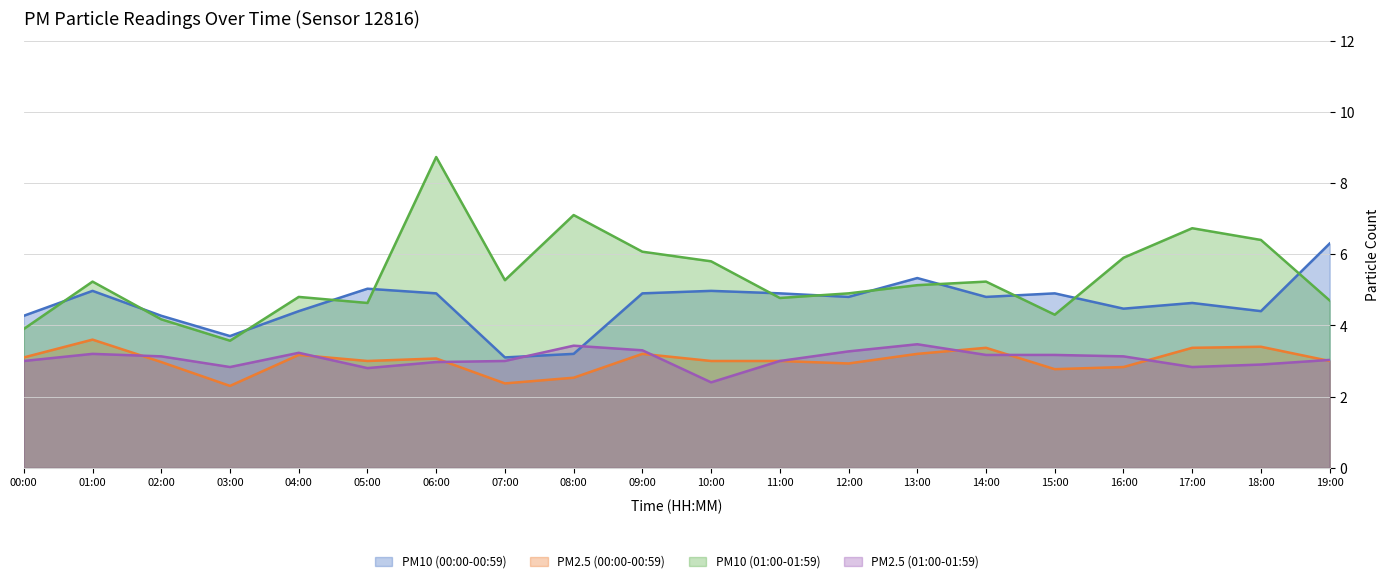

Where do P1 and P1_h1 first cross each other?

00:00 and 01:00